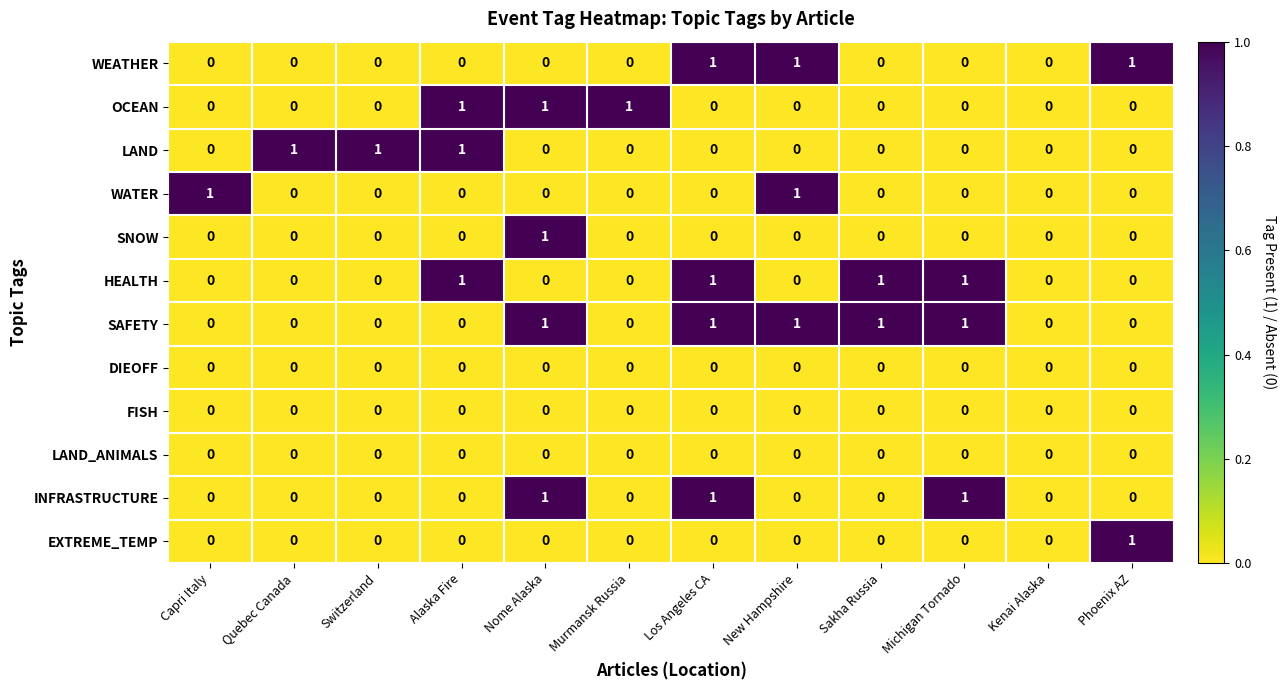

What is the difference between the highest and lowest values at New Hampshire?

1